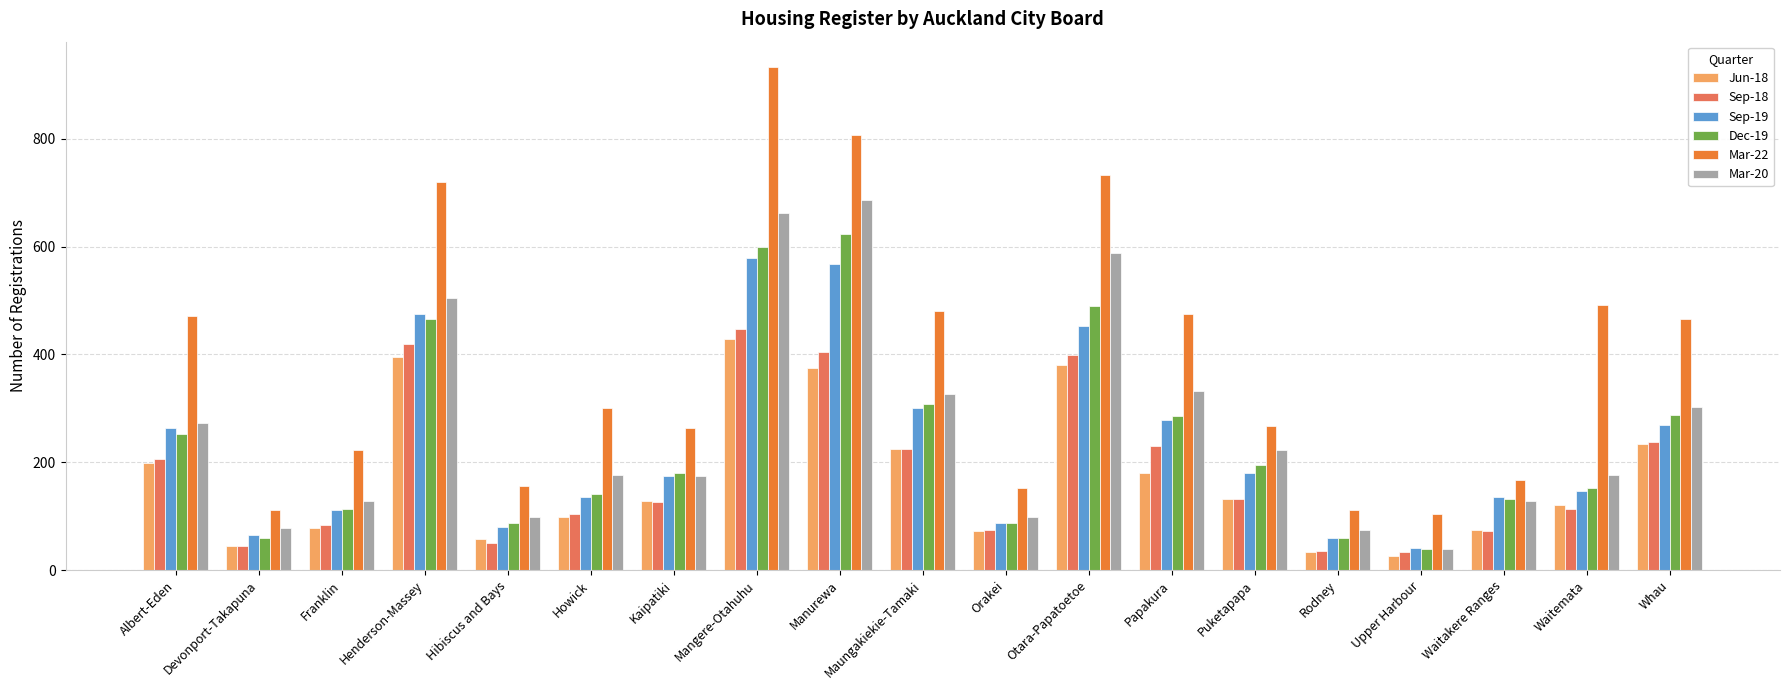

What is the label of the 16th bar from the right?

Henderson-Massey